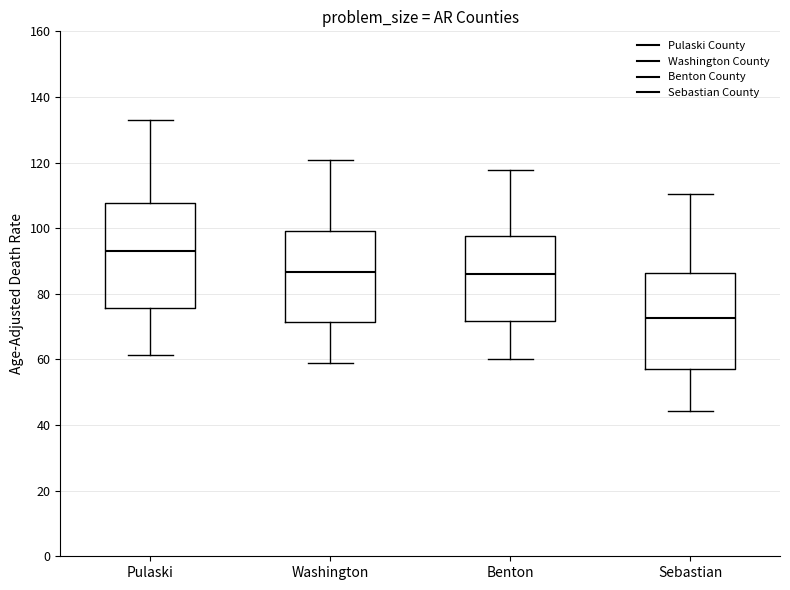

Where does the median line of the box for Pulaski sit on the y-axis? The values are not printed on the chart, so give them approximately, as read against the axis.

94